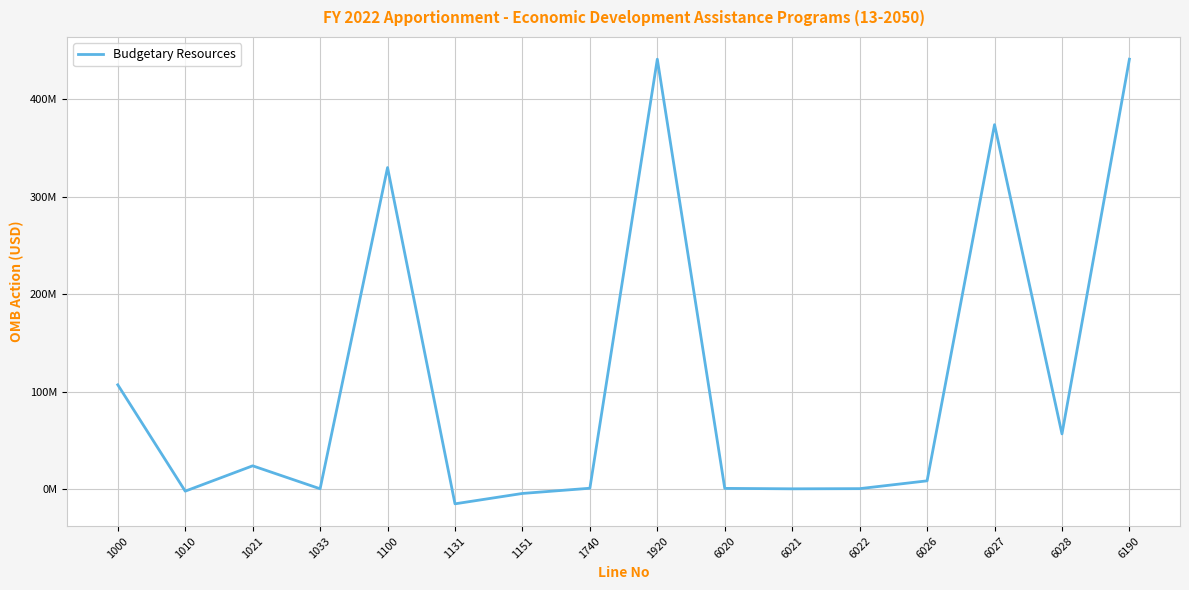

Does the chart display data point markers on the line(s)?

No